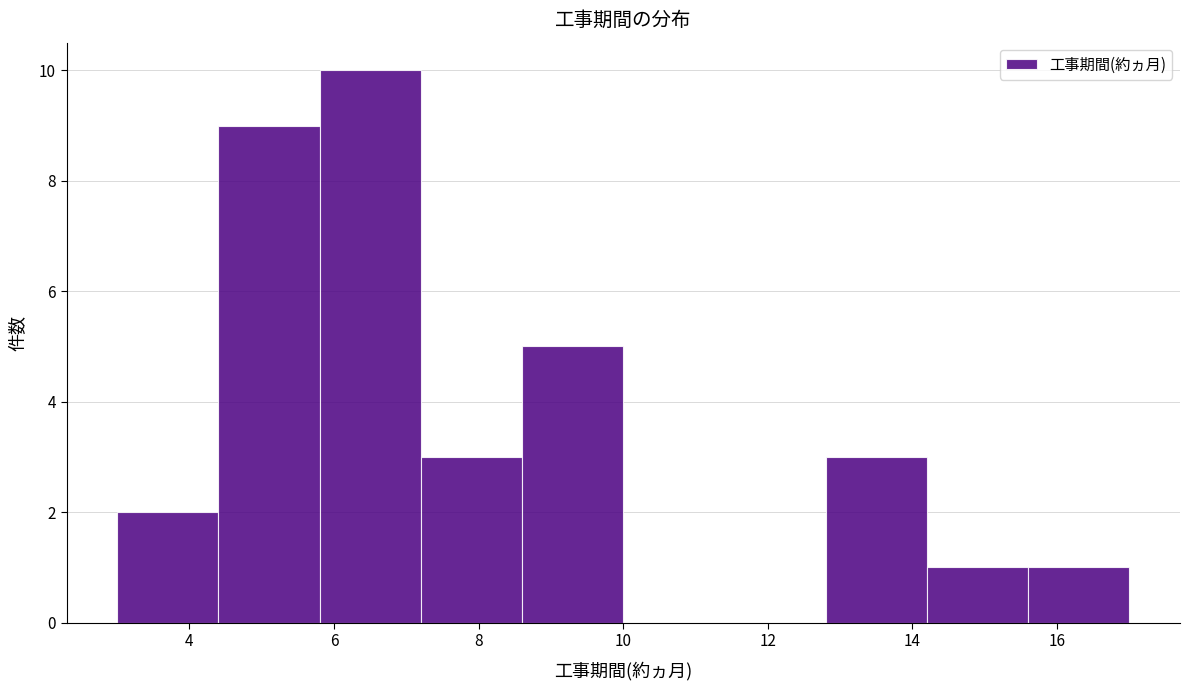

Reading left to right, list every bar in this chart as the range it spans on the x-axis followed by its height. The values are not printed on the chart, so give them approximately, as read against the axis.

3.0 to 4.4: 2
4.4 to 5.8: 9
5.8 to 7.2: 10
7.2 to 8.6: 3
8.6 to 10.0: 5
10.0 to 11.4: 0
11.4 to 12.8: 0
12.8 to 14.2: 3
14.2 to 15.6: 1
15.6 to 17.0: 1